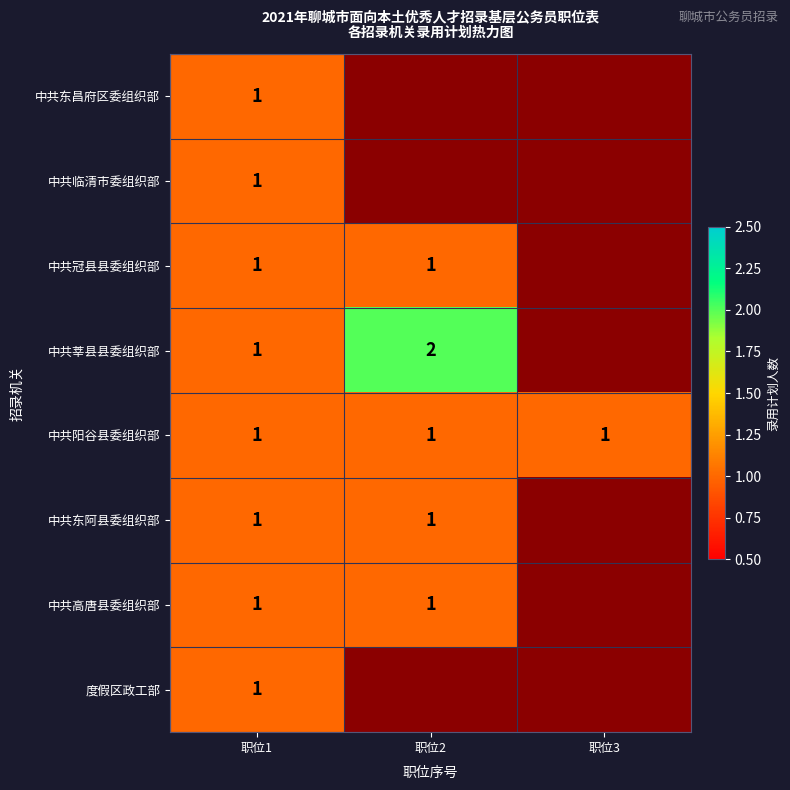

Is it true that 中共东阿县委组织部 equals 1 at 职位2?

True